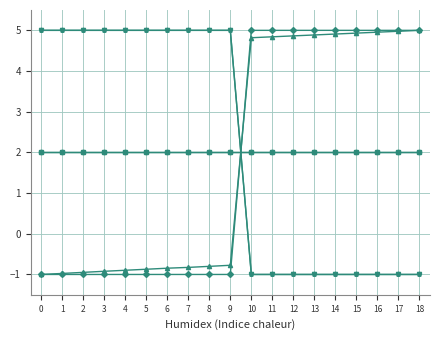

Is this an area chart (filled region under the line)?

No